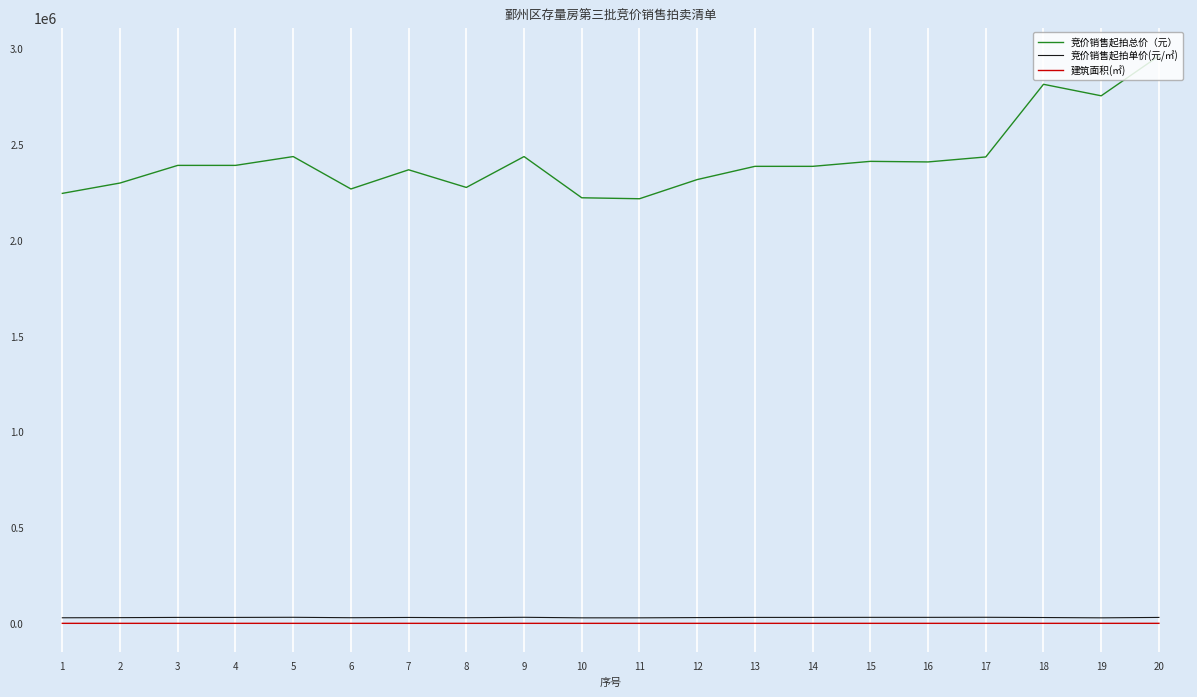

True or false: 竞价销售起拍总价（元） and 竞价销售起拍单价(元/㎡) intersect in this chart.

False